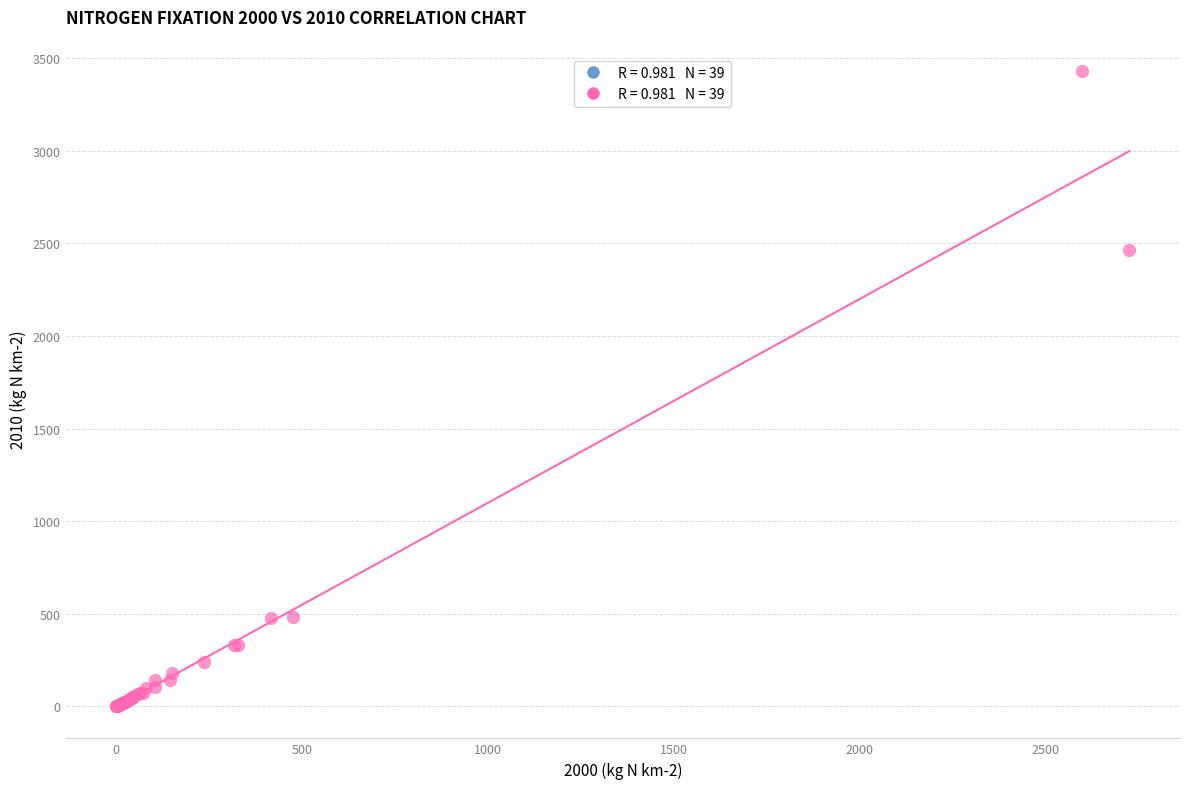

What Y value in the scatter plot is closest to 1714?

2465.0